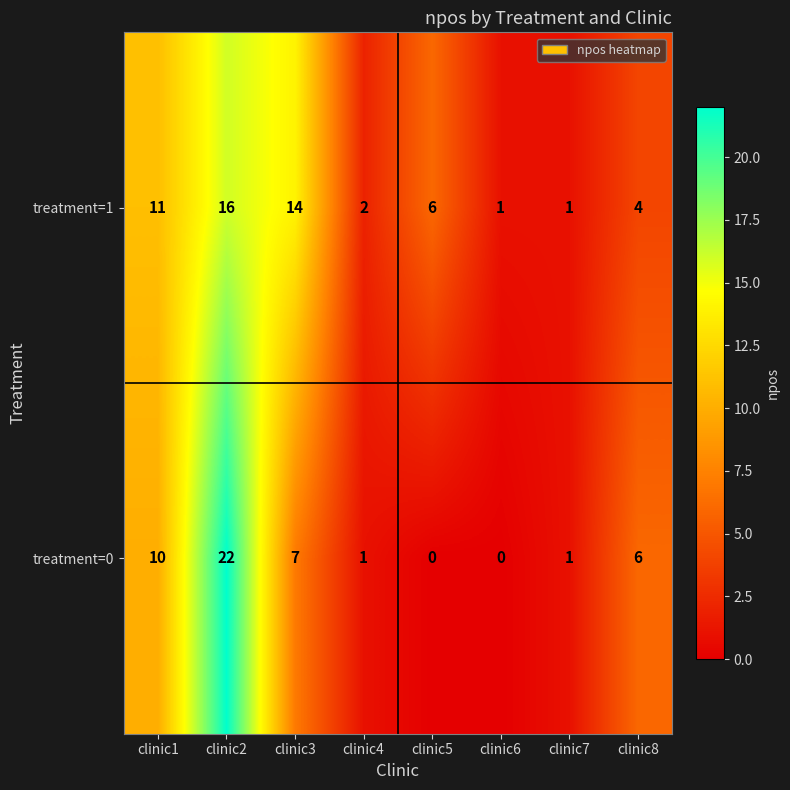

The treatment=1 series shows 2 at clinic6. True or false?

False